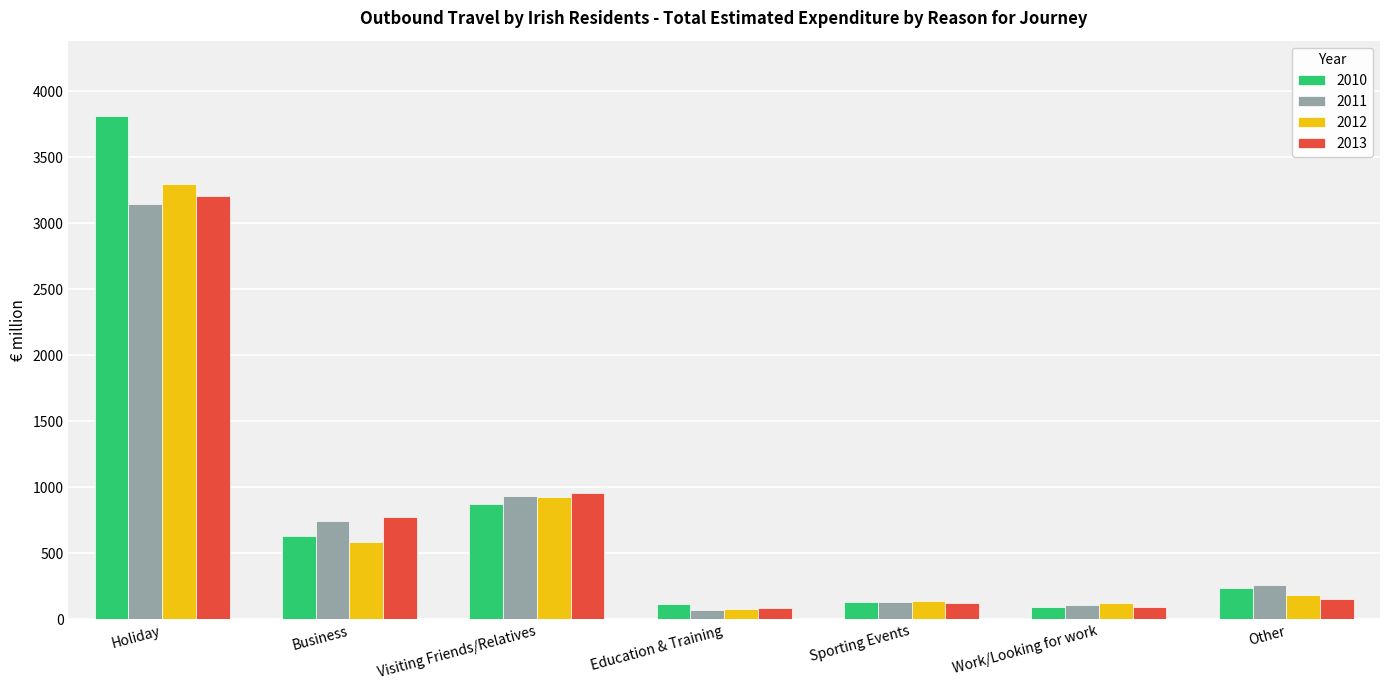

At which category is the sum across all series the highest?

Holiday